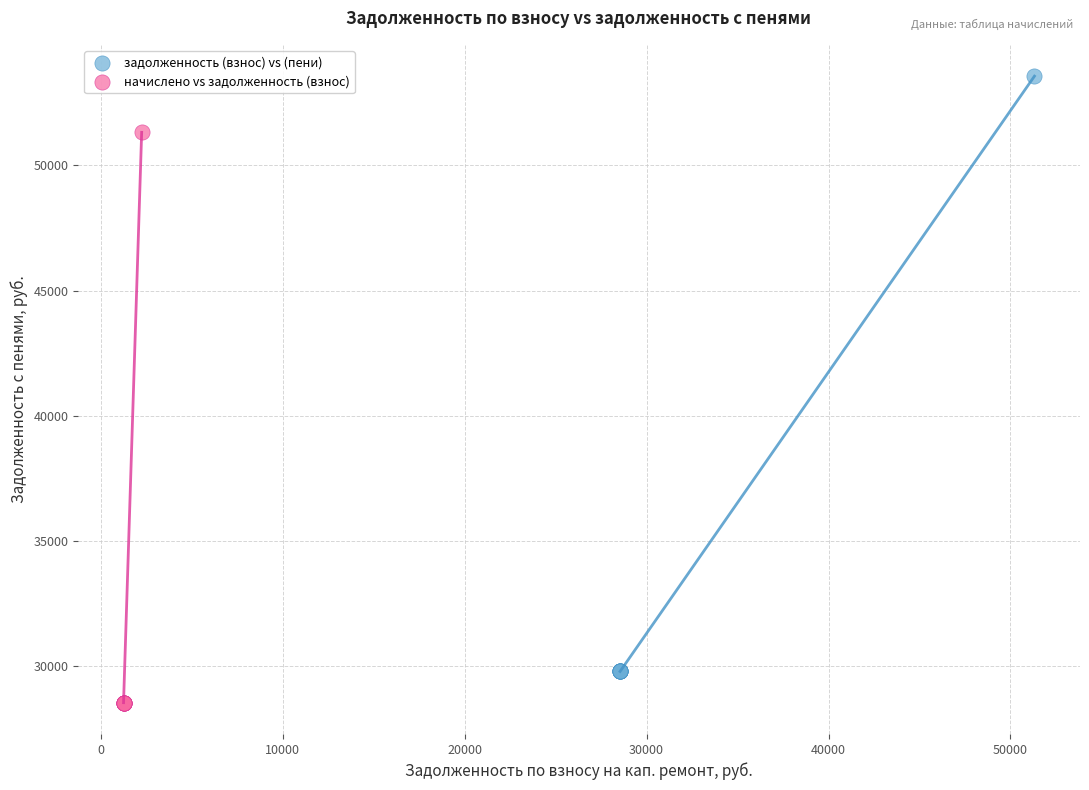

Which series has the widest spread of Y values?

задолженность (взнос) vs (пени)